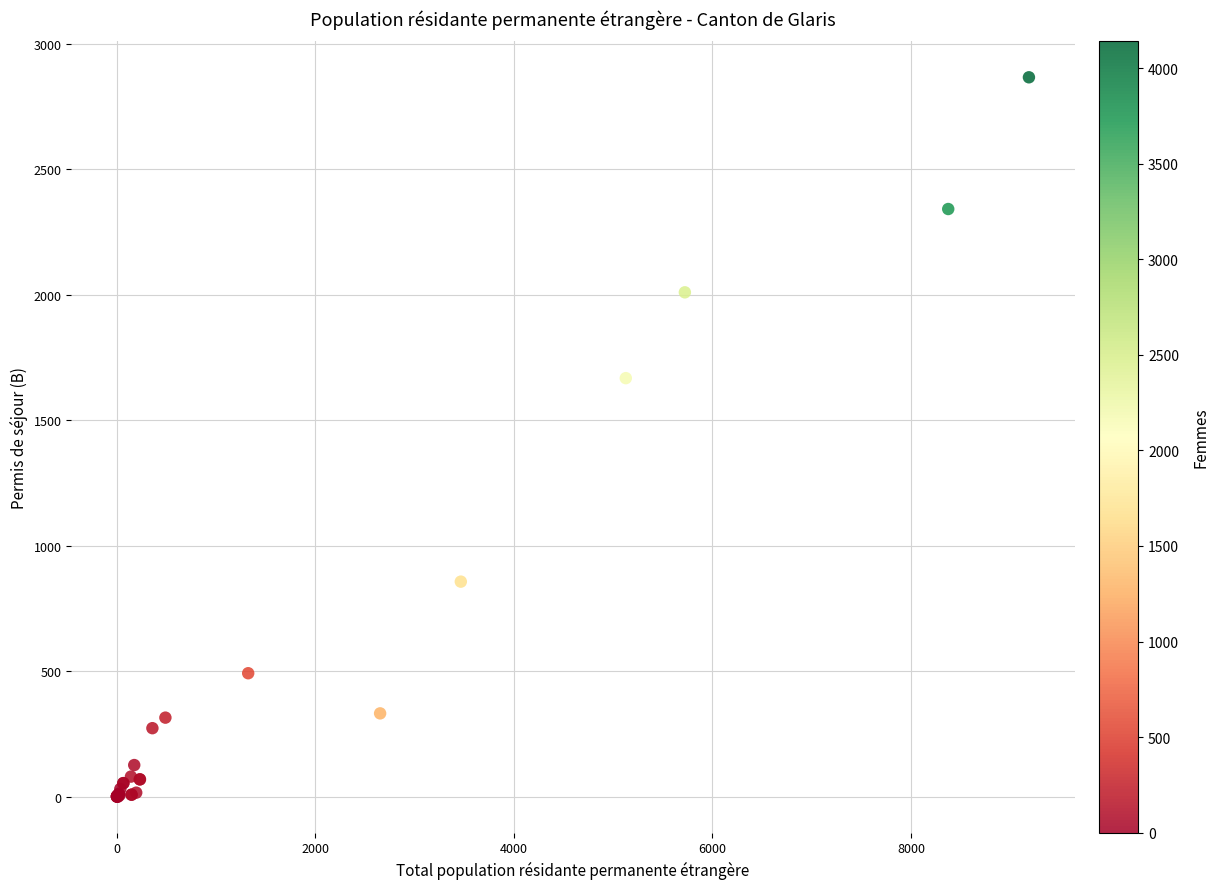

What Y value in the scatter plot is closest to 1433?

1668